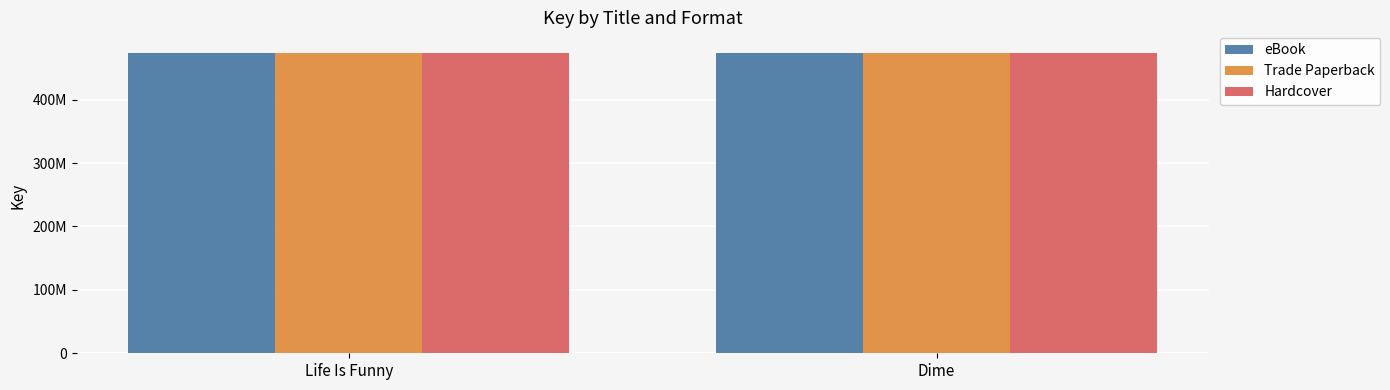

Between Life Is Funny and Dime, which series saw the biggest shift?

eBook